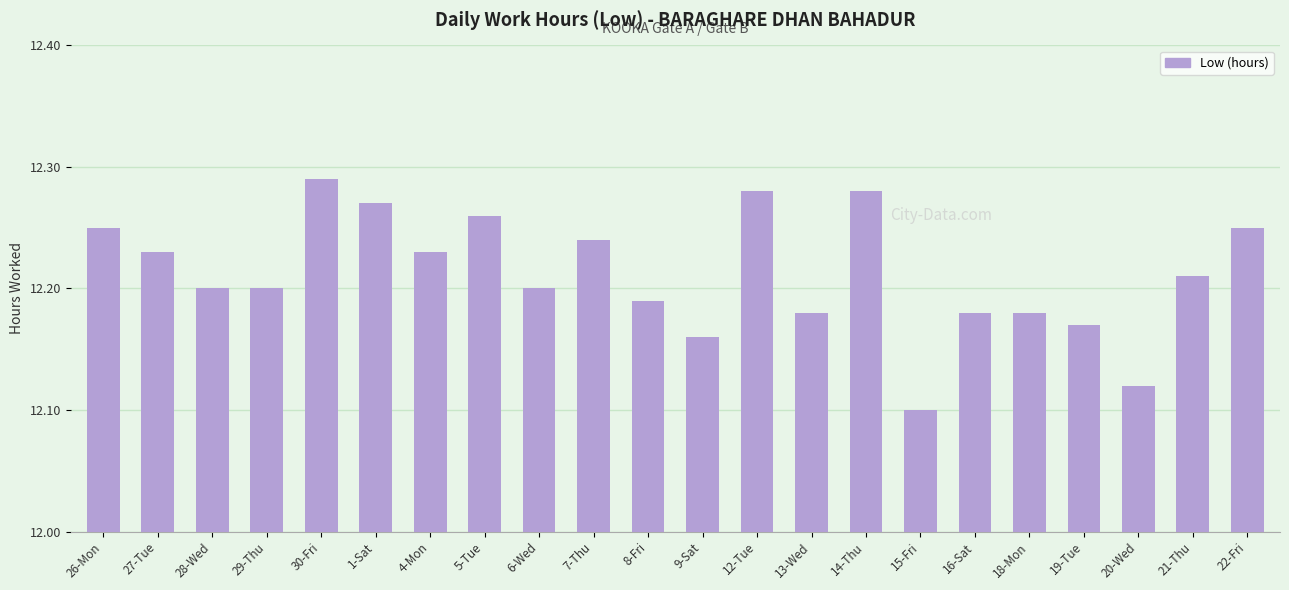

Where is the data nearest to the value 12?

15-Fri